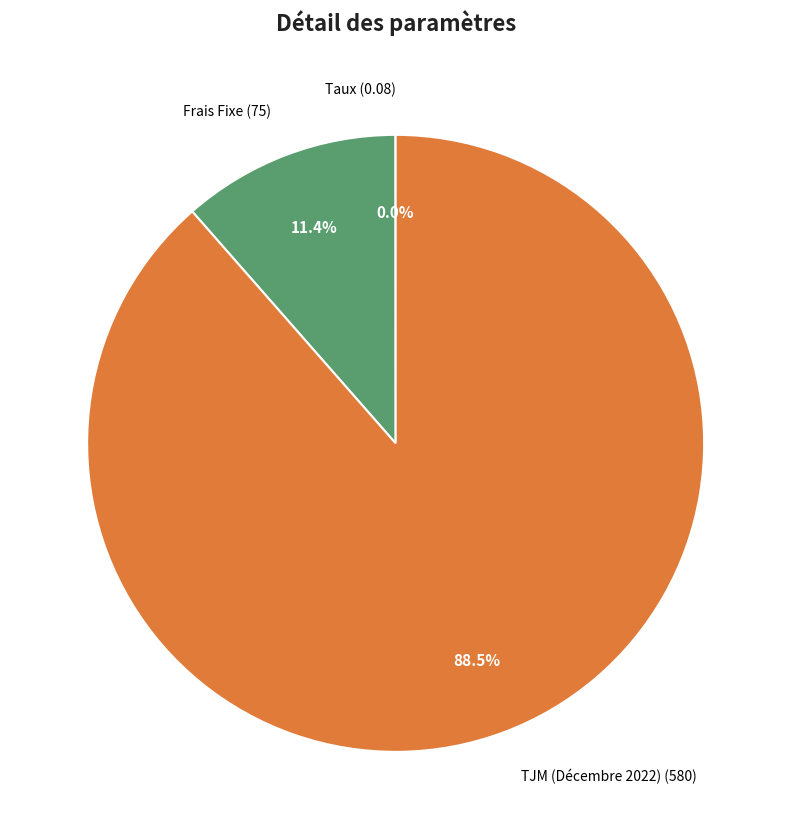

Is there any slice that represents more than half of the pie?

Yes